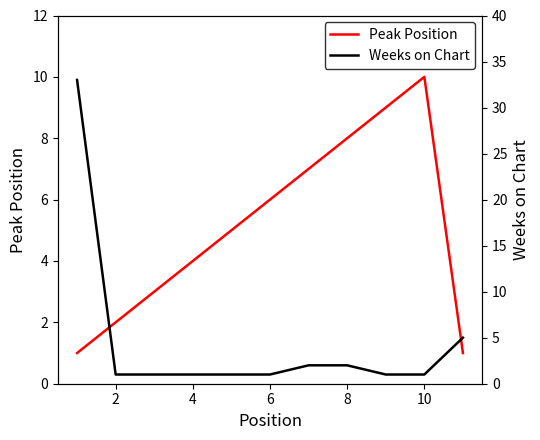

Is it true that Weeks on Chart equals 2 at 8?

False